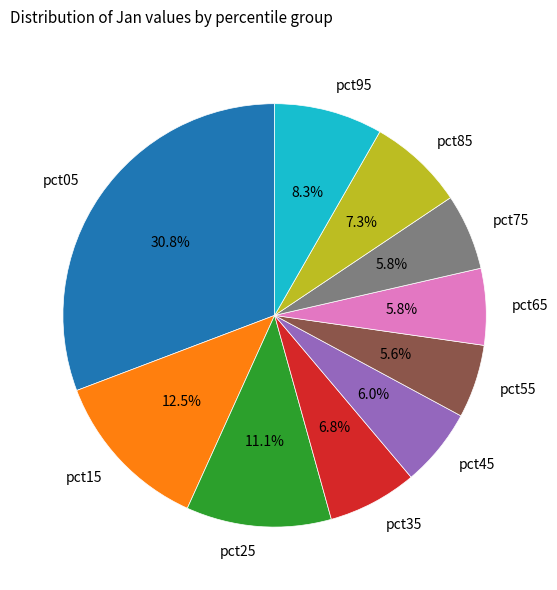

Is there any slice that represents more than half of the pie?

No